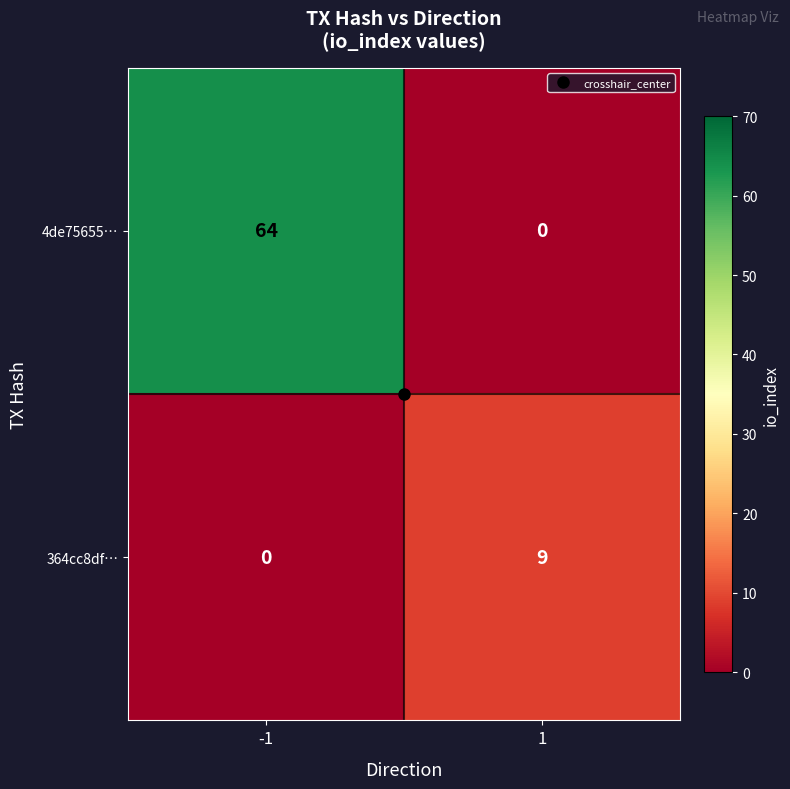

Which series has the largest total across all categories?

4de75655…